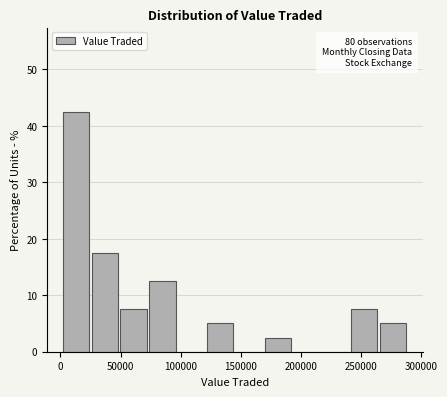

Which range on the x-axis has the tallest bar?

0 to 25000